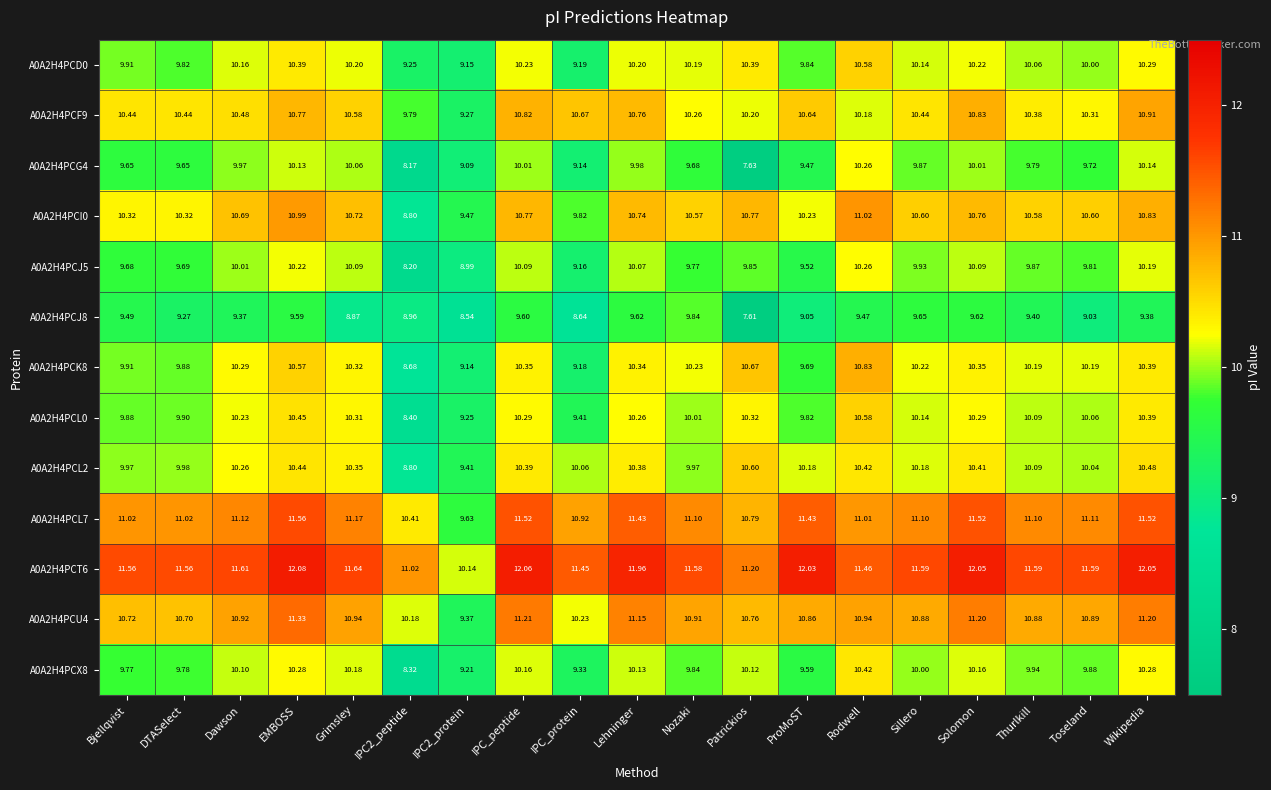

What is the greatest value displayed?

12.1